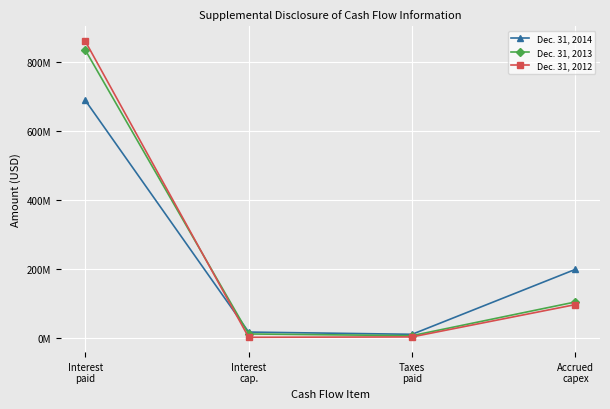

Between Taxes
paid and Accrued
capex, which series saw the biggest shift?

Dec. 31, 2014